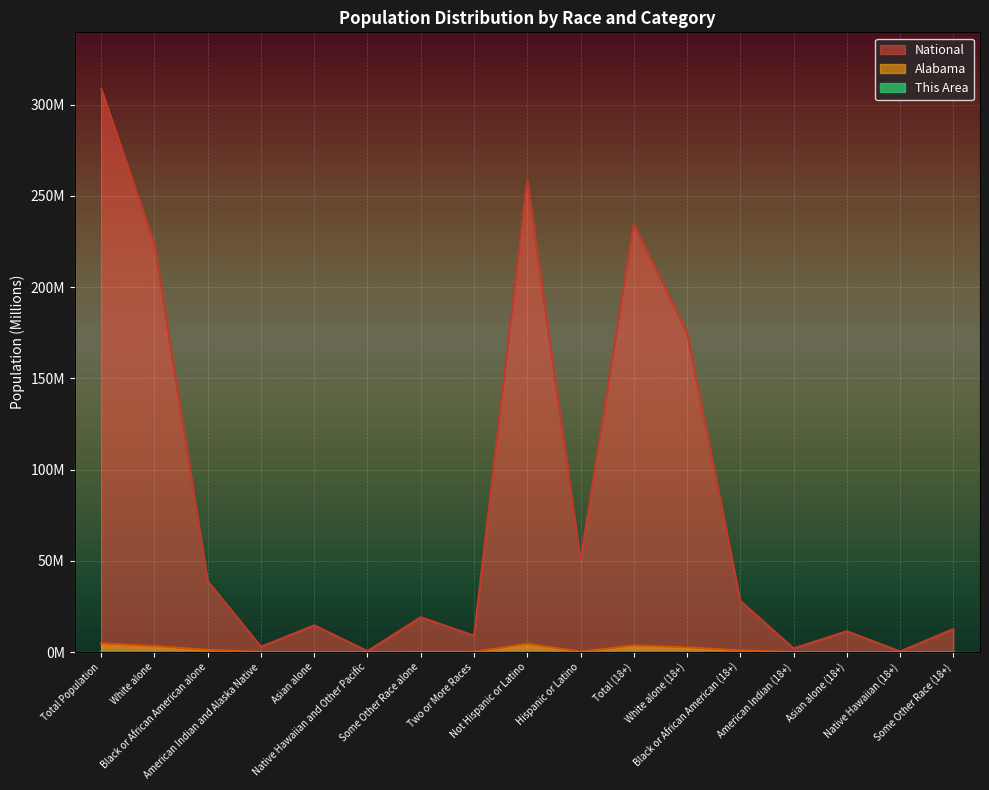

True or false: This Area and Alabama cross at least once.

False